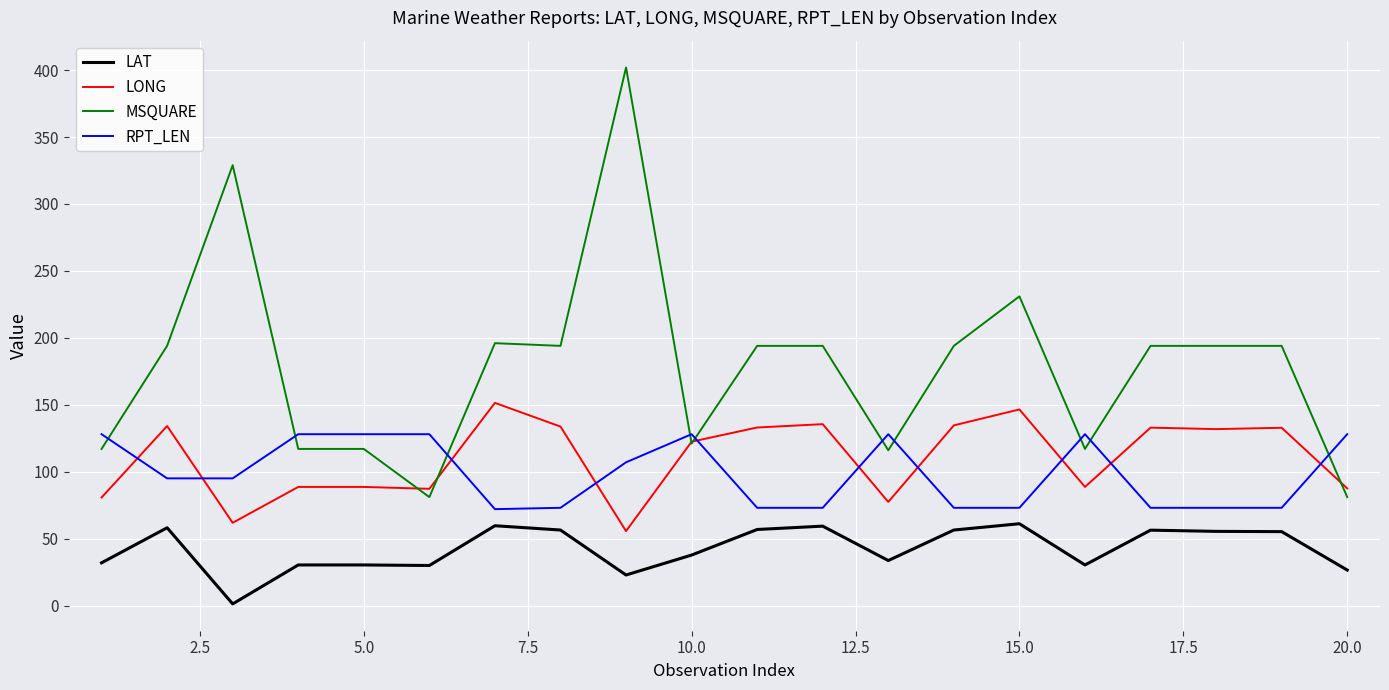

What is the maximum value shown in the chart?

402.0